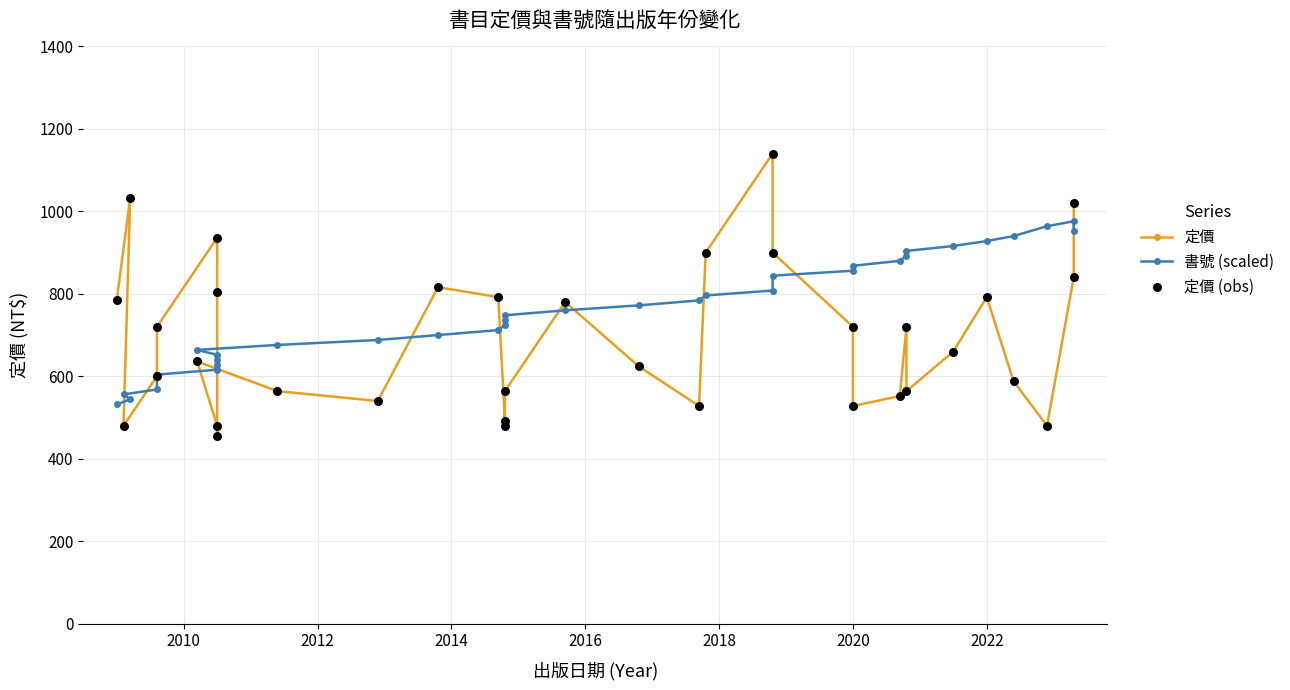

Which series has the largest Y range (max minus min)?

定價